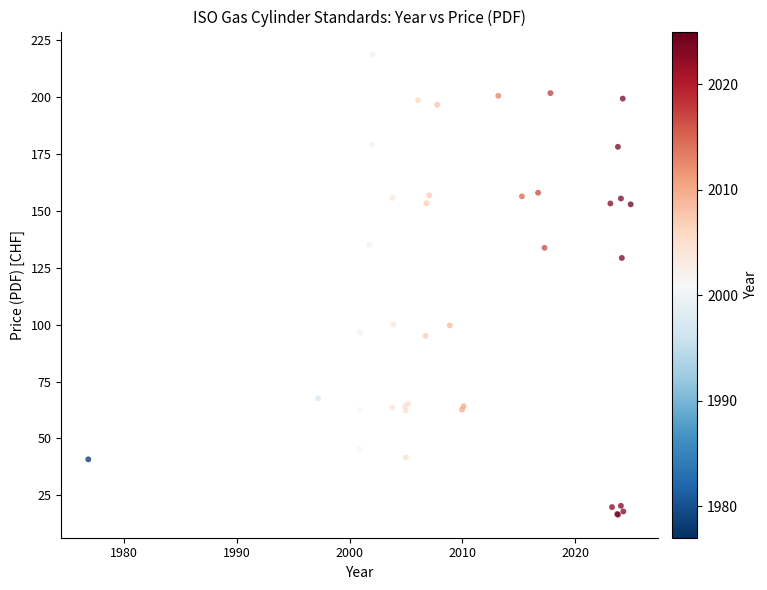

What Y value in the scatter plot is closest to 117?

129.2